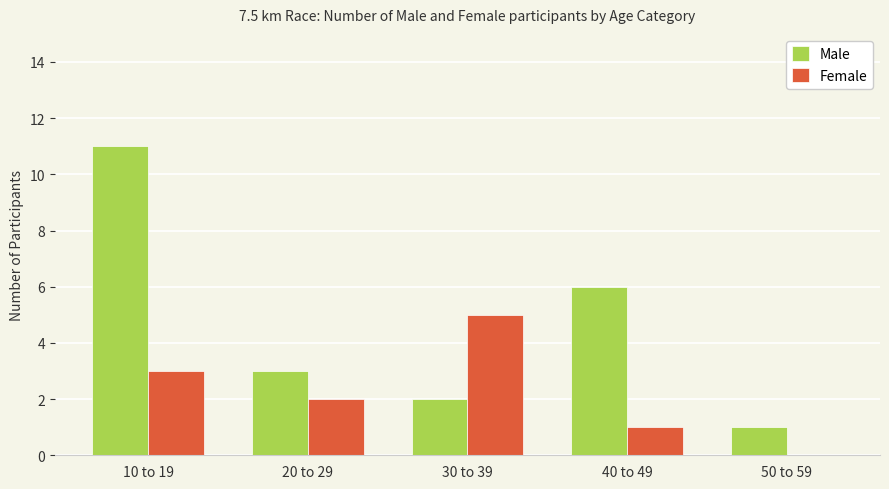

What is the average value of the Male series?

5